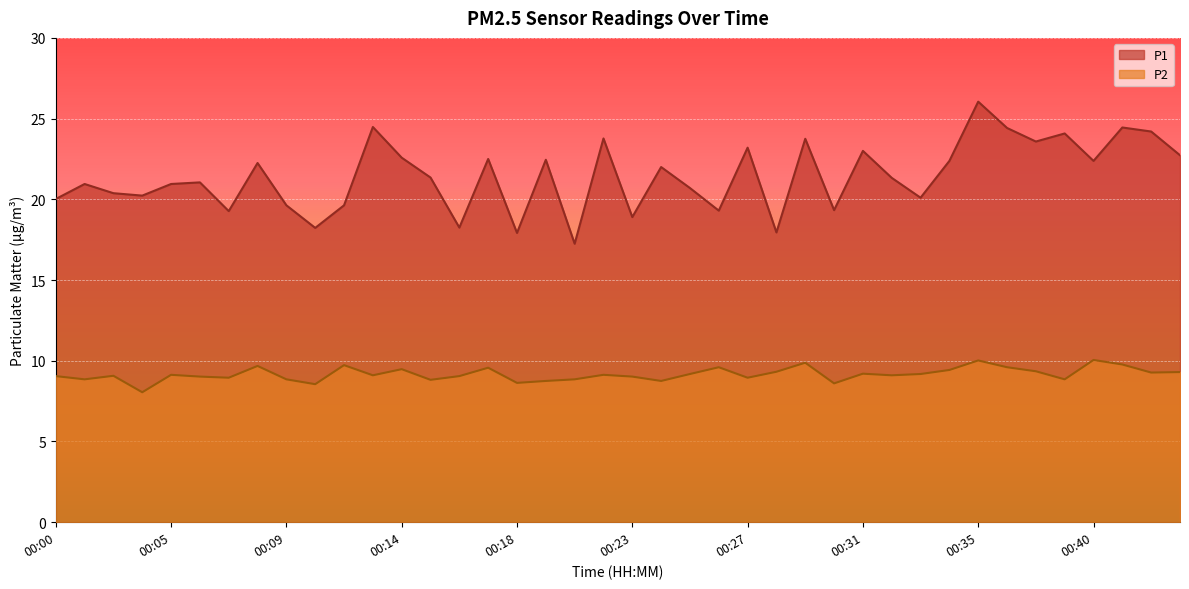

What is the value of the P2 point at the 23rd from the left?

9.2